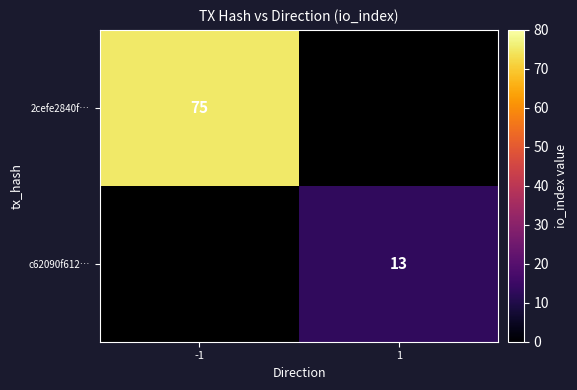

The 2cefe2840f… series shows 110 at -1. True or false?

False